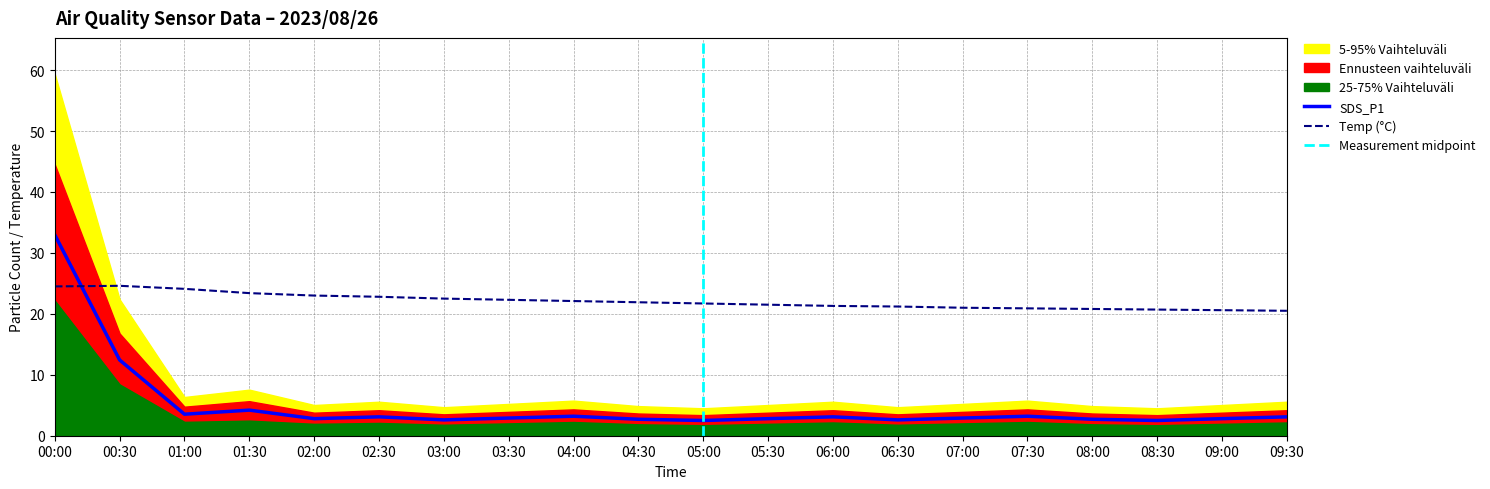

The value of Temp (°C) at 08:00 is 20.8. True or false?

True